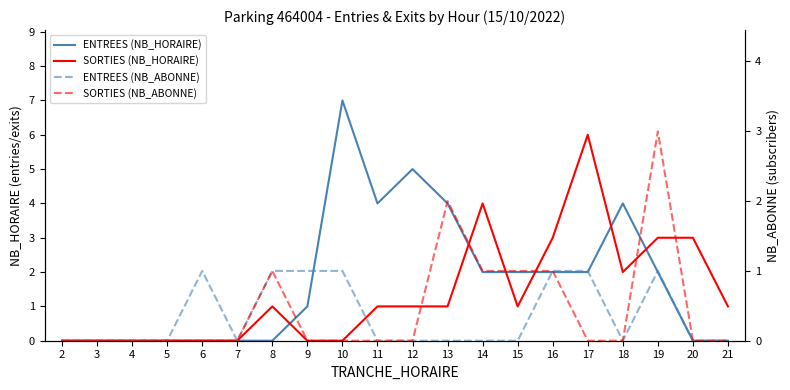

In ENTREES (NB_HORAIRE), how many points are lower than both neighbors (excluding endpoints)?

1